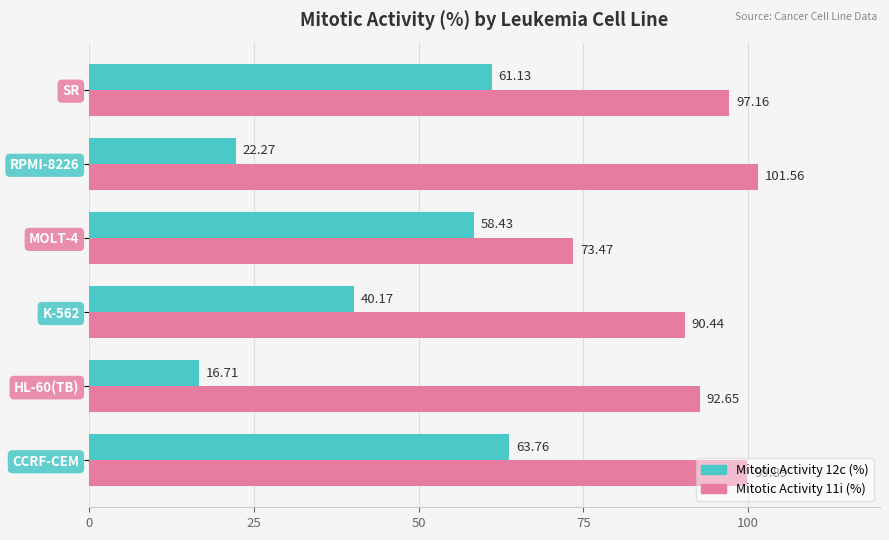

How many values in the Mitotic Activity 11i (%) series exceed 97?

3